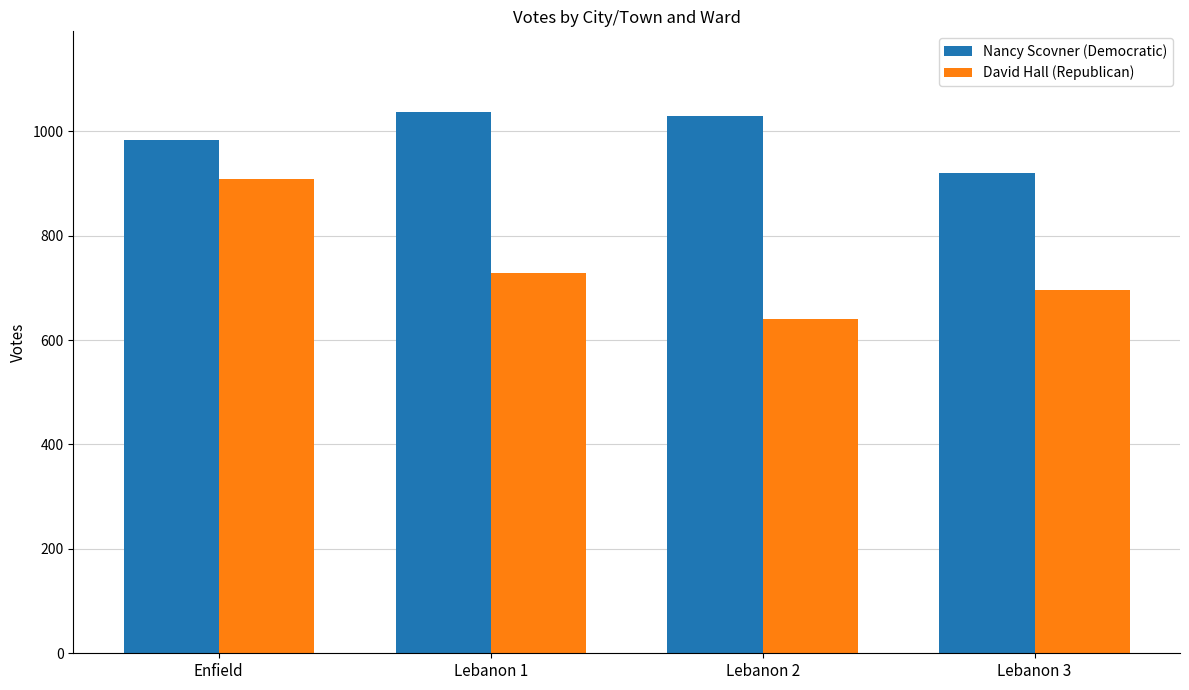

How many bars are there in total?

8